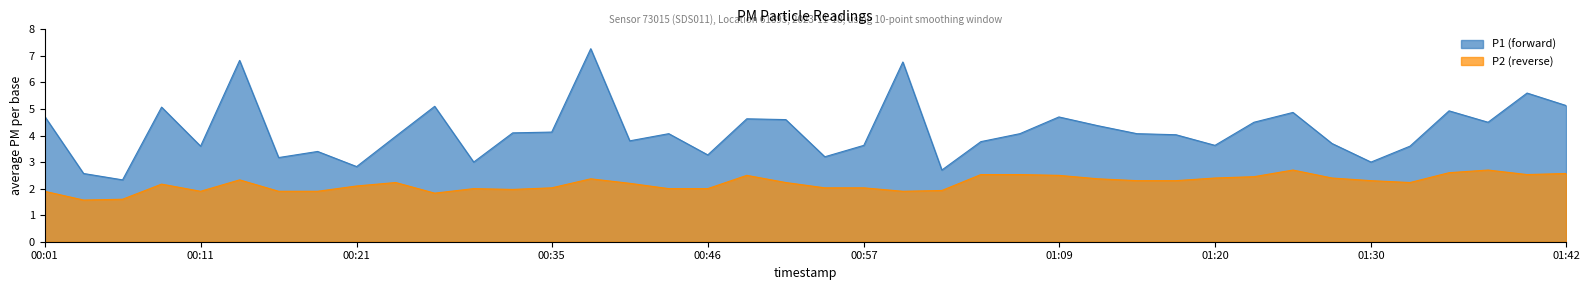

Reading left to right, transcribe all the data shown in this chart.

P1: 00:01=4.7	00:03=2.6	00:06=2.3	00:08=5.1	00:11=3.6	00:13=6.8	00:16=3.2	00:18=3.4	00:21=2.8	00:24=4.0	00:27=5.1	00:29=3.0	00:32=4.1	00:35=4.1	00:38=7.3	00:40=3.8	00:43=4.1	00:46=3.3	00:48=4.6	00:51=4.6	00:54=3.2	00:57=3.6	00:59=6.8	01:02=2.7	01:05=3.8	01:07=4.1	01:09=4.7	01:12=4.4	01:15=4.1	01:17=4.0	01:20=3.6	01:22=4.5	01:25=4.9	01:27=3.7	01:30=3.0	01:32=3.6	01:35=4.9	01:37=4.5	01:40=5.6	01:42=5.1
P2: 00:01=1.9	00:03=1.6	00:06=1.6	00:08=2.2	00:11=1.9	00:13=2.3	00:16=1.9	00:18=1.9	00:21=2.1	00:24=2.2	00:27=1.8	00:29=2.0	00:32=2.0	00:35=2.0	00:38=2.4	00:40=2.2	00:43=2.0	00:46=2.0	00:48=2.5	00:51=2.2	00:54=2.0	00:57=2.0	00:59=1.9	01:02=1.9	01:05=2.5	01:07=2.5	01:09=2.5	01:12=2.4	01:15=2.3	01:17=2.3	01:20=2.4	01:22=2.5	01:25=2.7	01:27=2.4	01:30=2.3	01:32=2.2	01:35=2.6	01:37=2.7	01:40=2.5	01:42=2.6